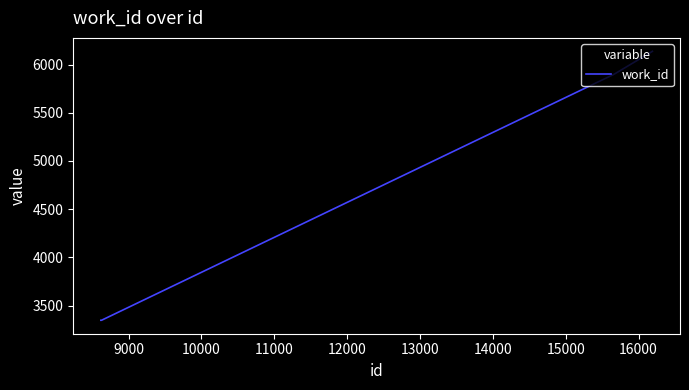

What is the maximum value shown in the chart?

6137